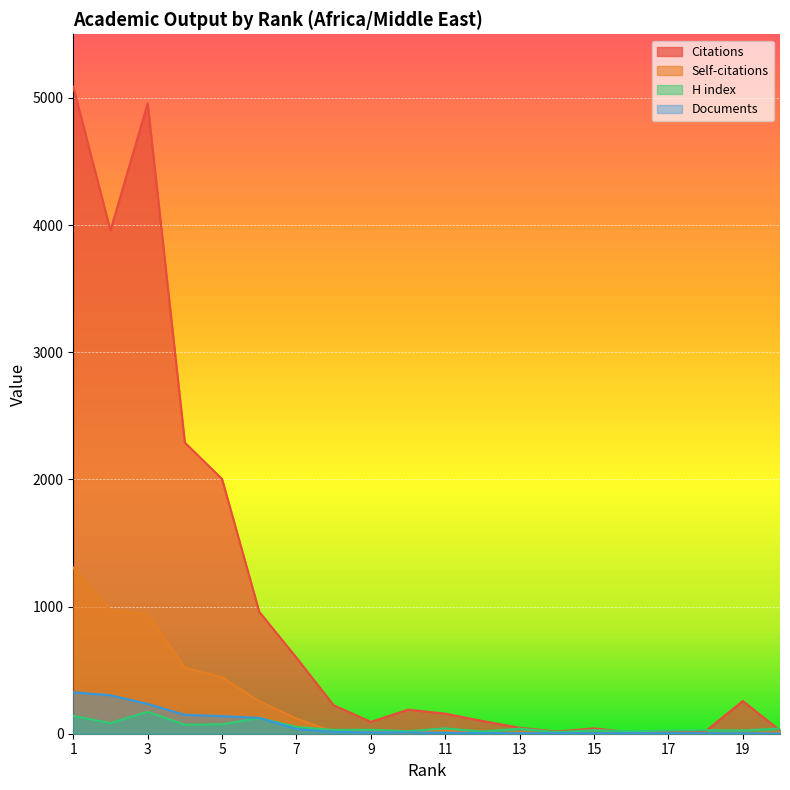

How many series are shown in this chart?

4